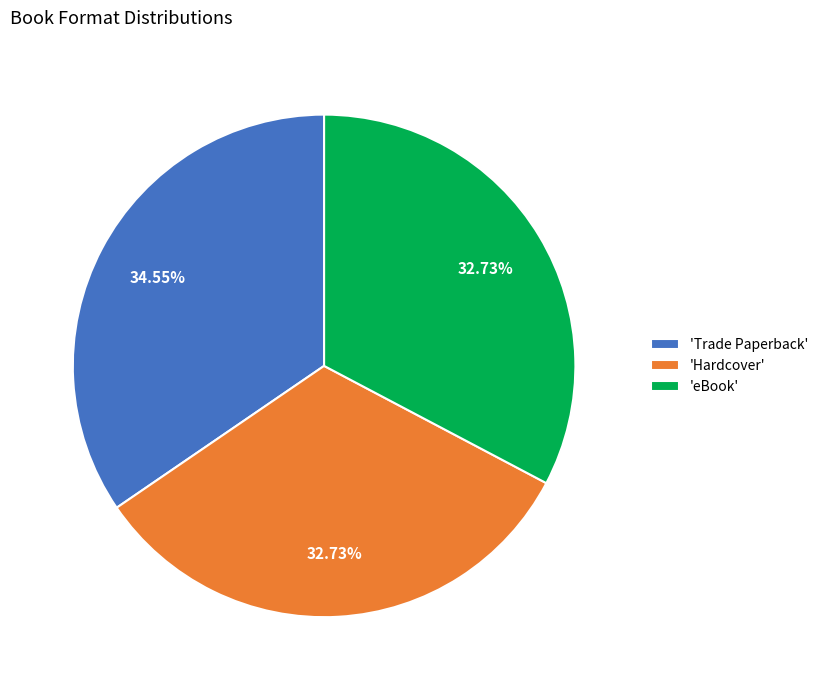

Is there a majority slice in this chart?

No